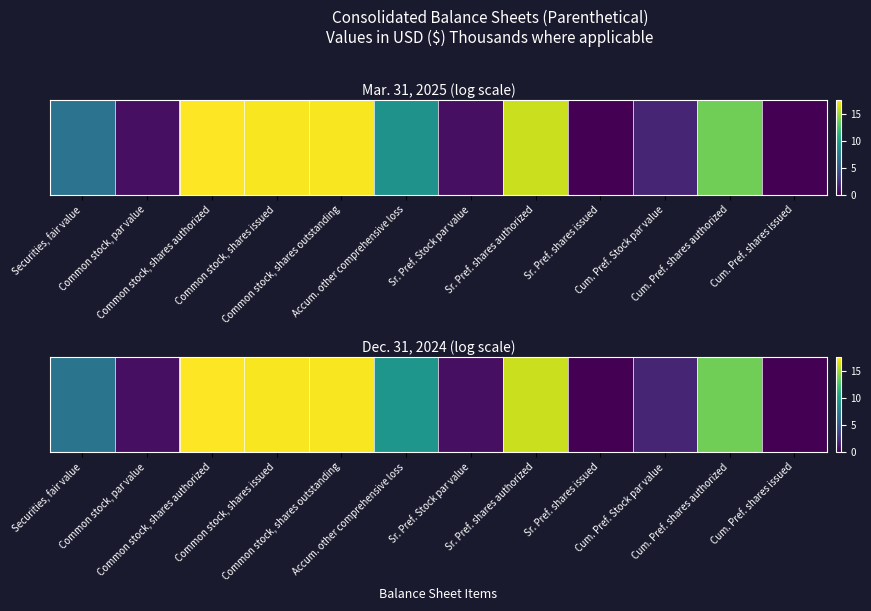

Approximately how many times larger is the value at Cum. Pref. Stock par value compared to Common stock, shares authorized?

0.1